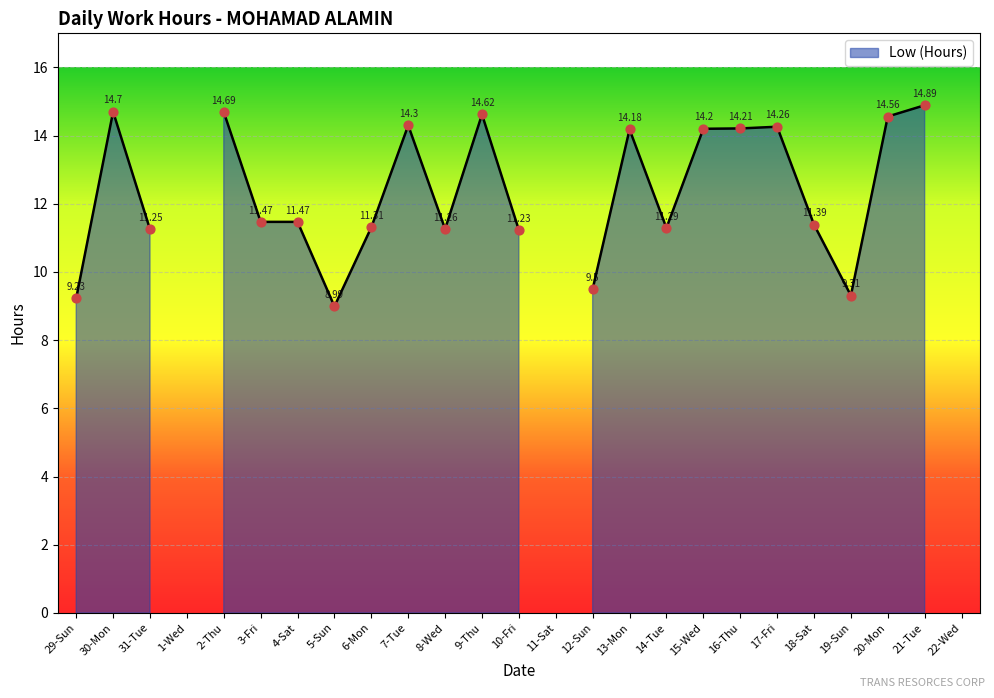

Between 9-Thu and 21-Tue, which is larger?

21-Tue